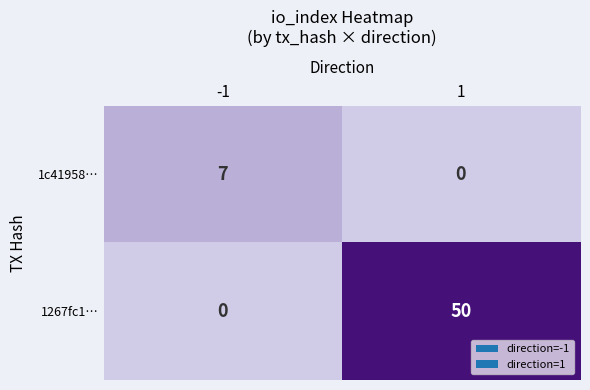

What is the total value across all series at -1?

7